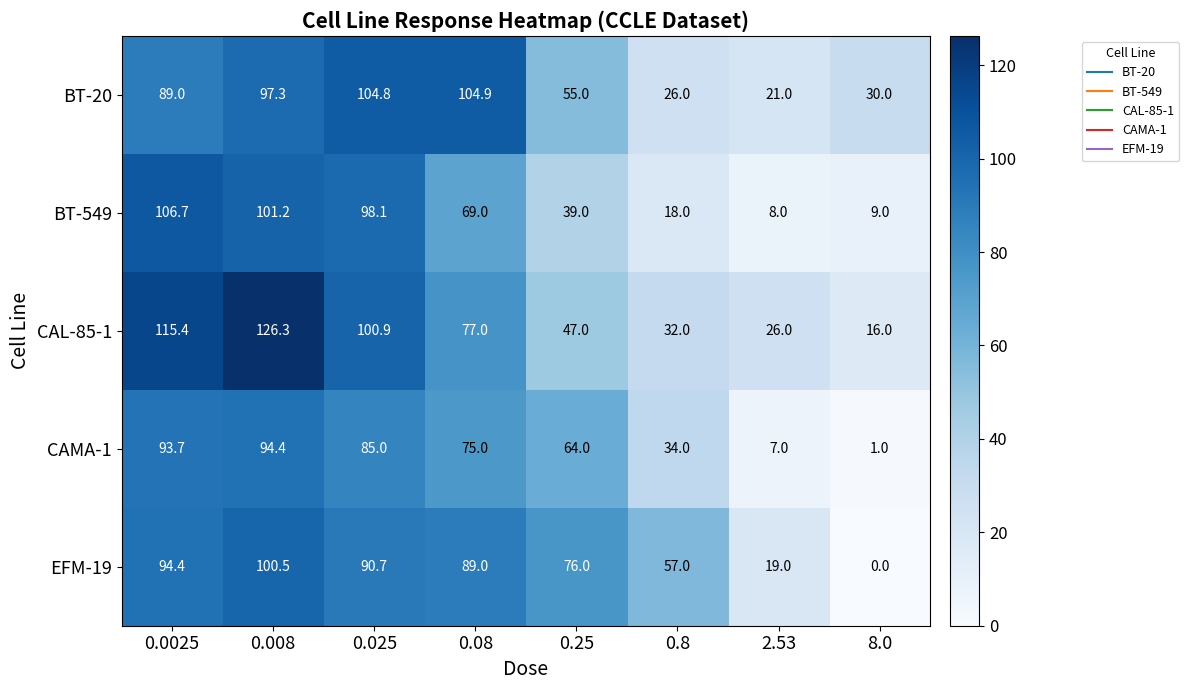

List the series in order of their peak value, lowest first.

CAMA-1, EFM-19, BT-20, BT-549, CAL-85-1